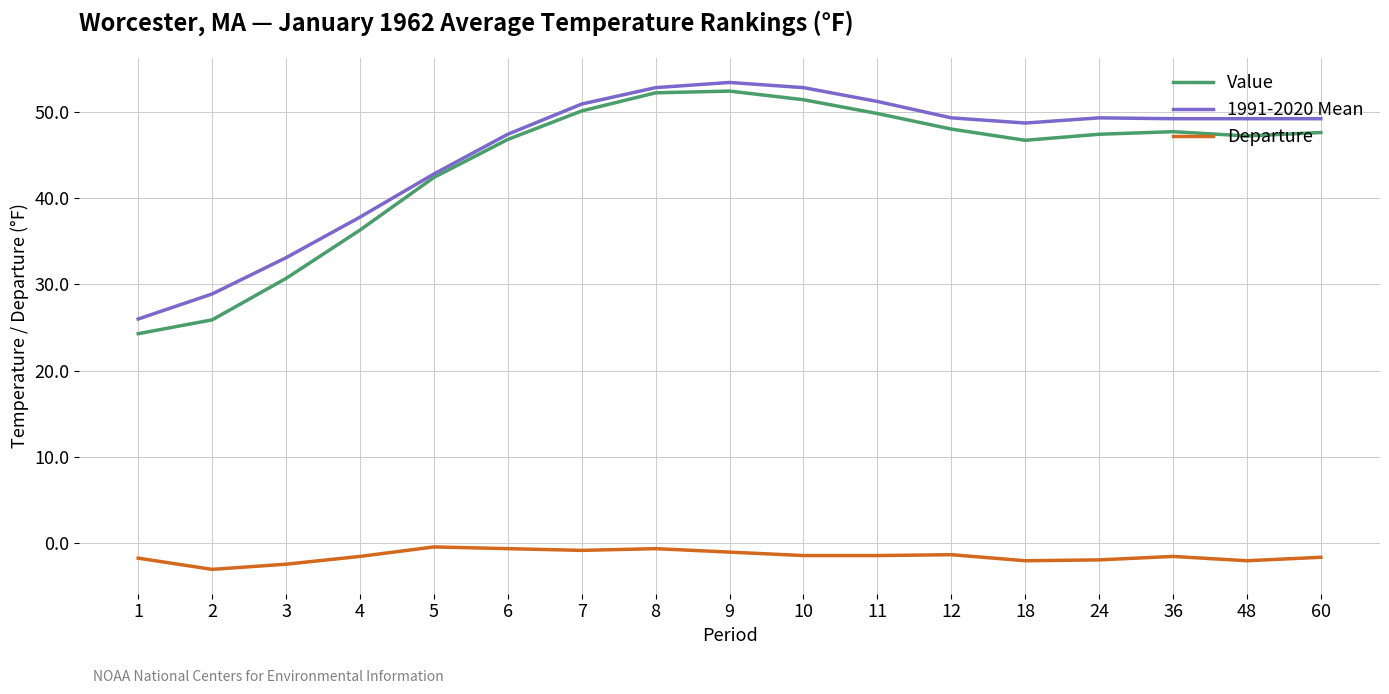

Which category has the lowest value across all series?

2